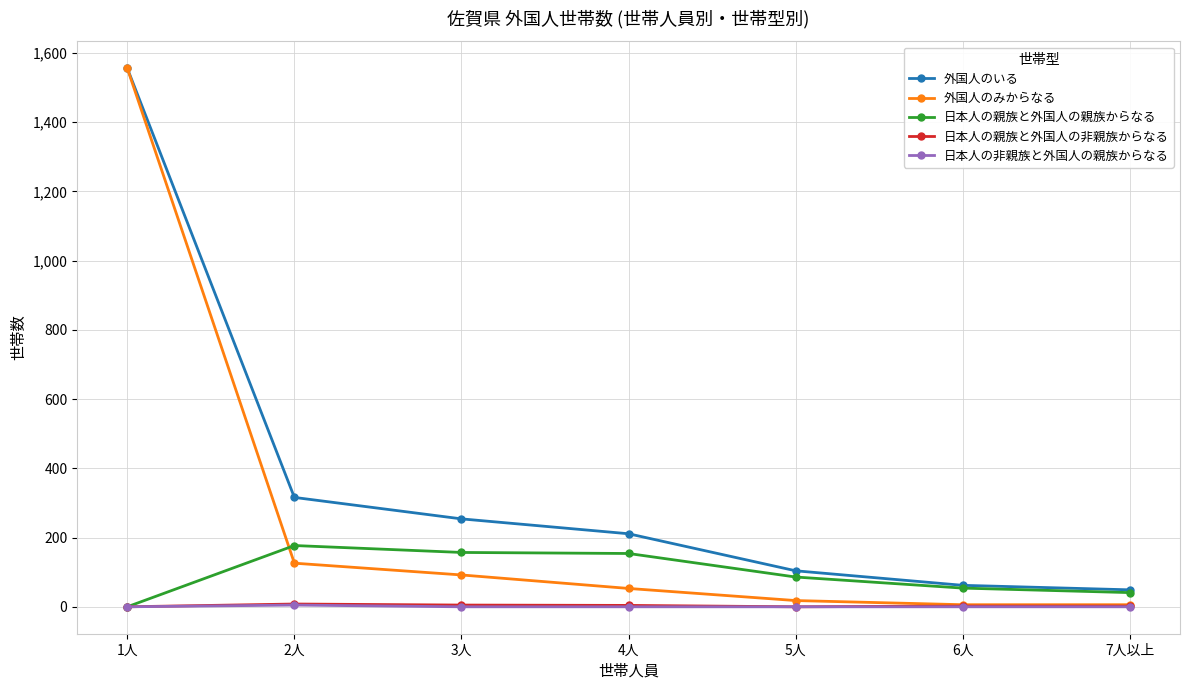

What is the label of the 3rd point from the right?

5人